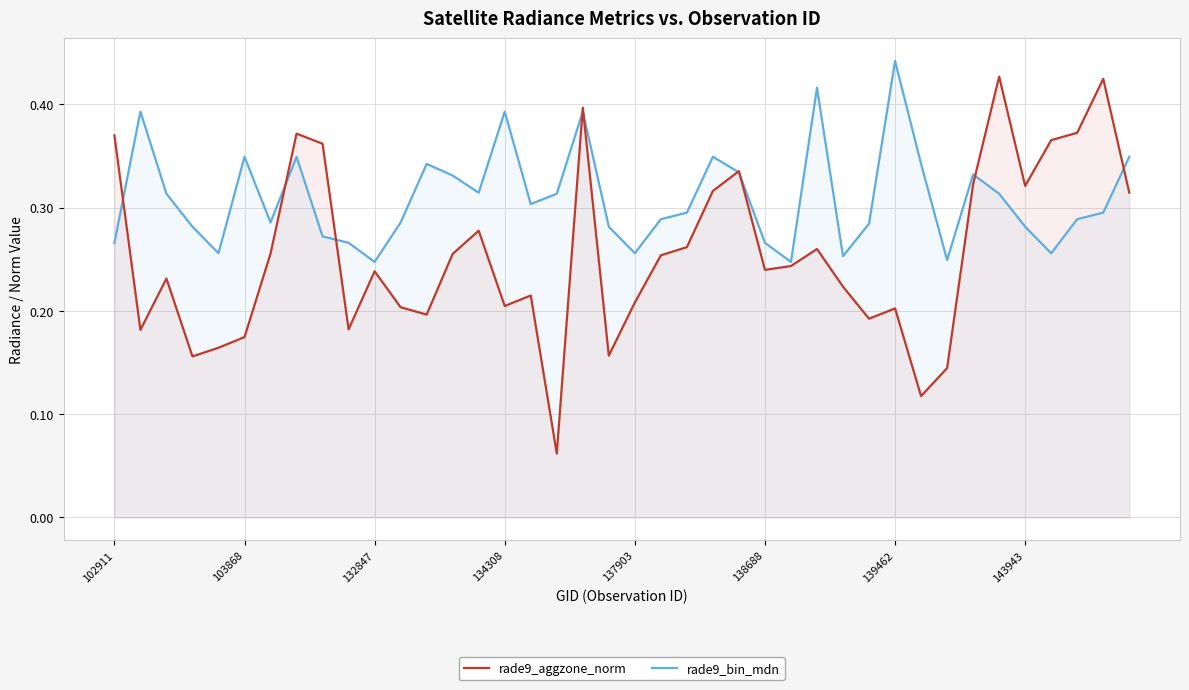

Which series has the largest range (max minus min)?

rade9_aggzone_norm